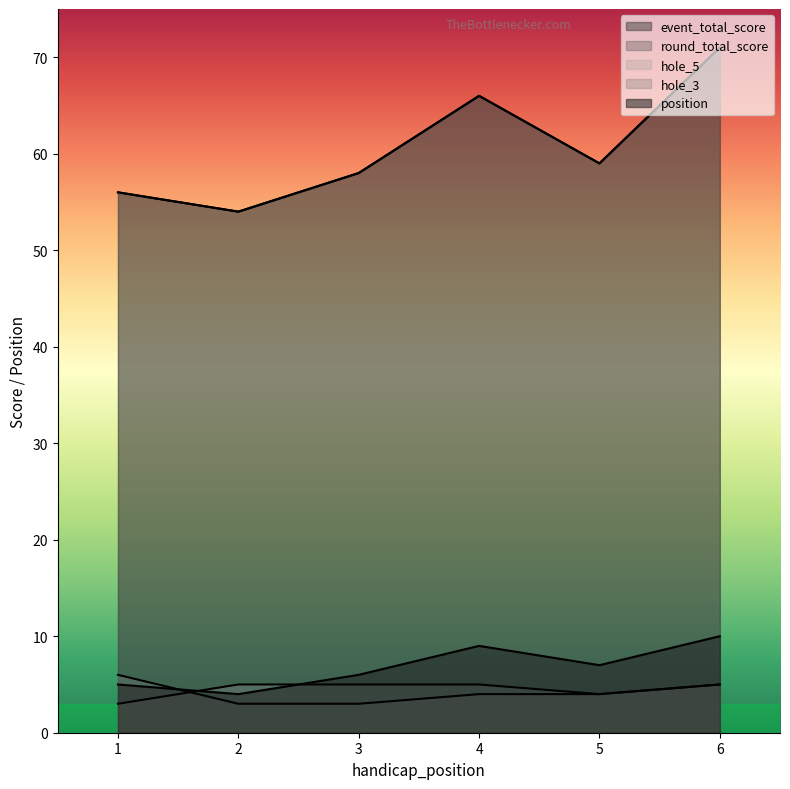

List the series in order of their peak value, lowest first.

hole_5, hole_3, position, event_total_score, round_total_score